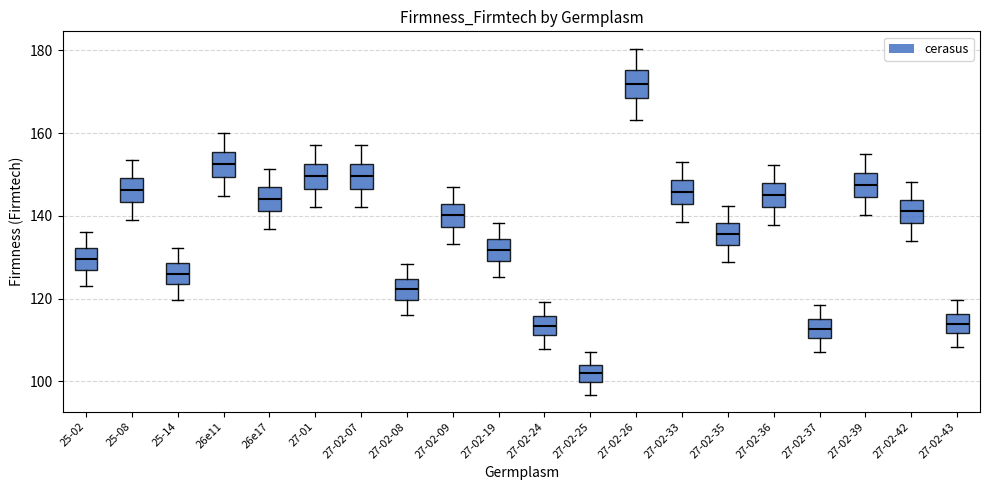

Which box has the lowest median line?

27-02-25